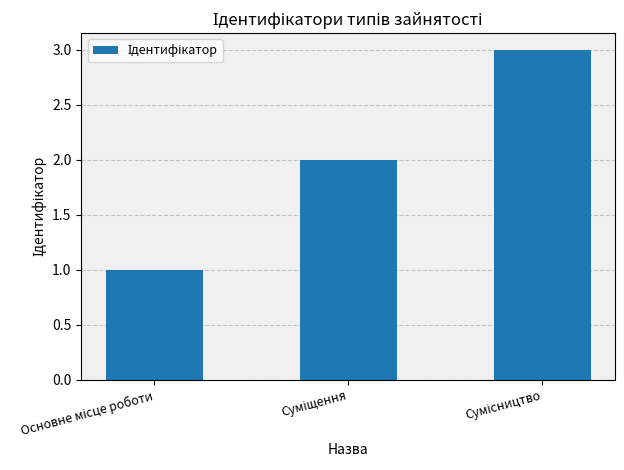

Are the bars grouped side by side (vs. stacked)?

No